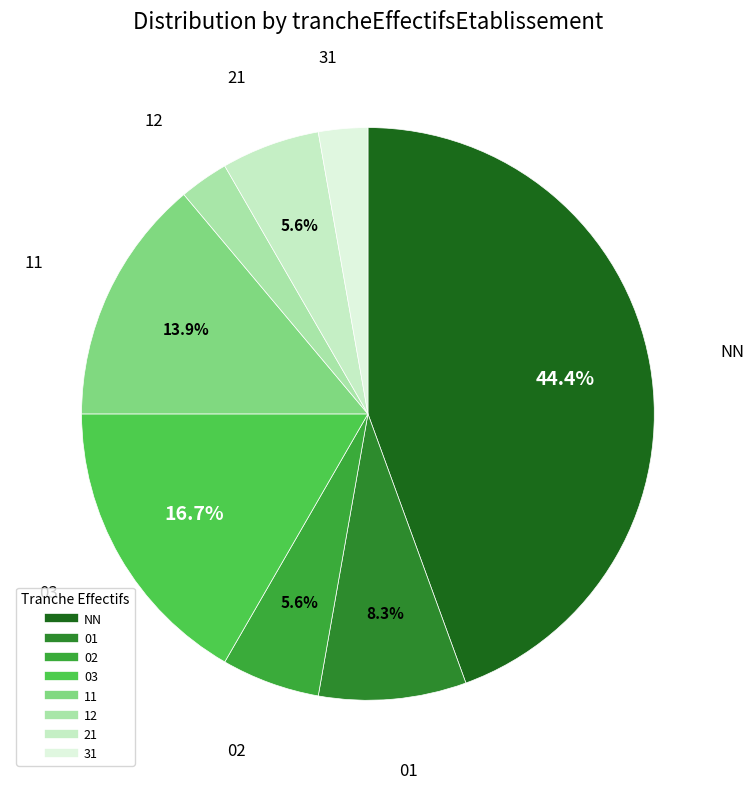

Which has a higher value, 02 or 11?

11